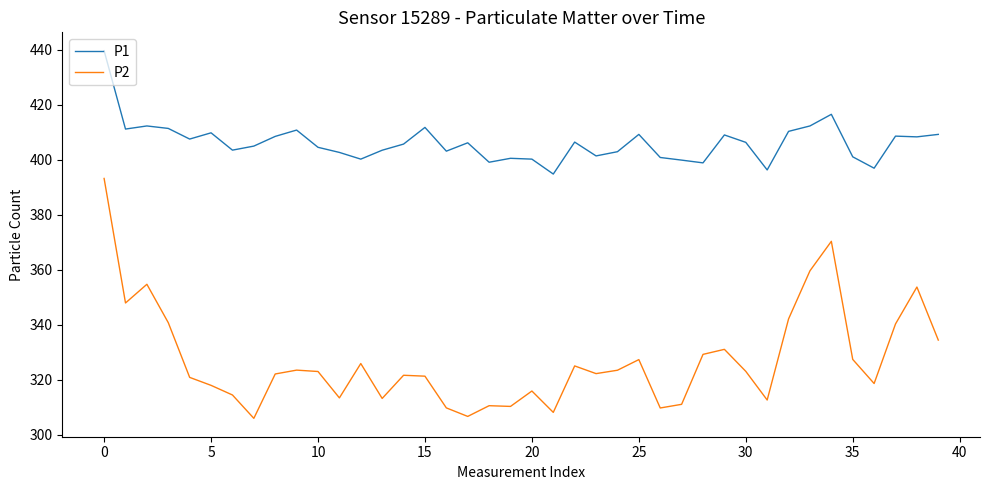

List the series in order of their peak value, highest first.

P1, P2